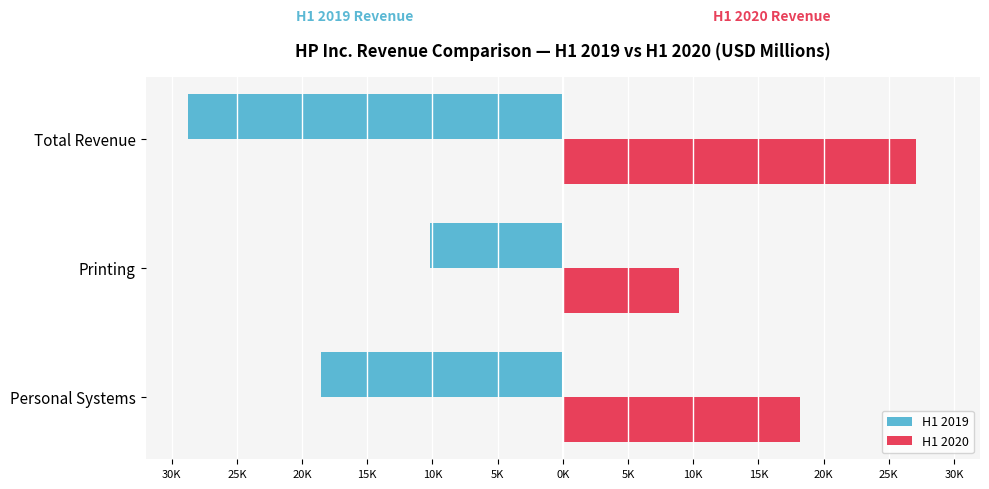

What are all the series names shown in the legend?

H1 2019, H1 2020